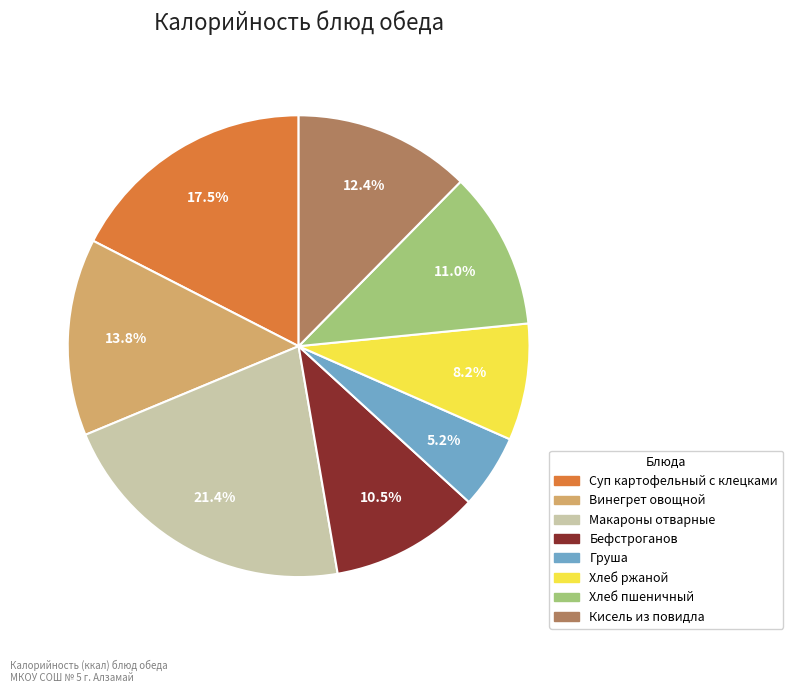

Is there a majority slice in this chart?

No